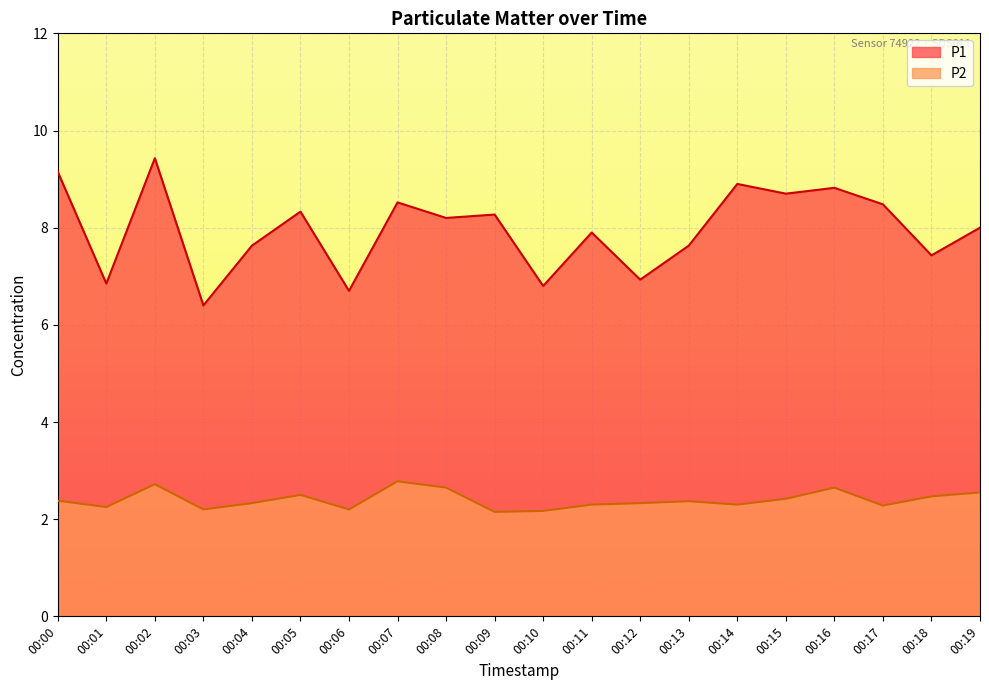

In P1, how many points are lower than both neighbors (excluding endpoints)?

8